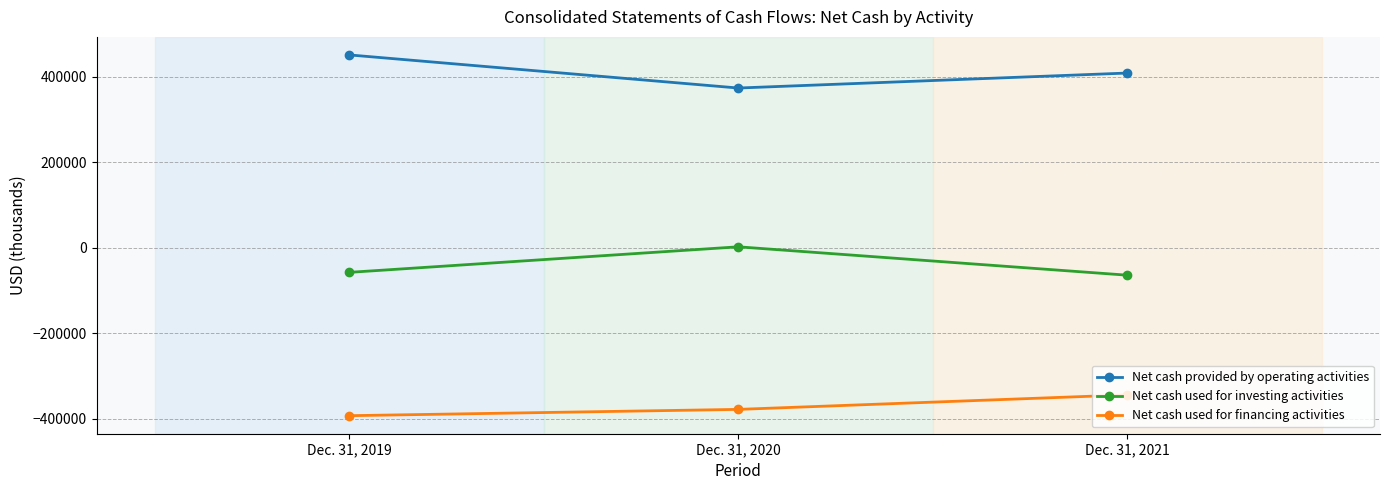

Does the chart have visible grid lines?

Yes